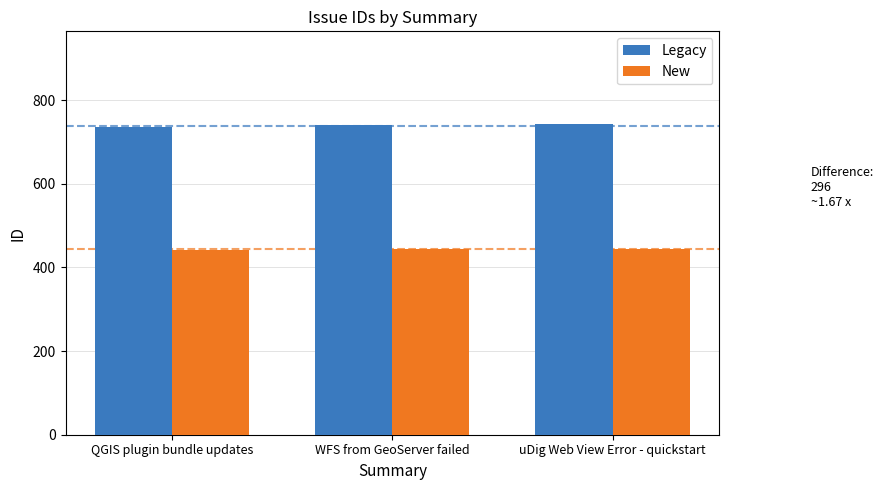

Rank the series at WFS from GeoServer failed from lowest to highest value.

New, Legacy